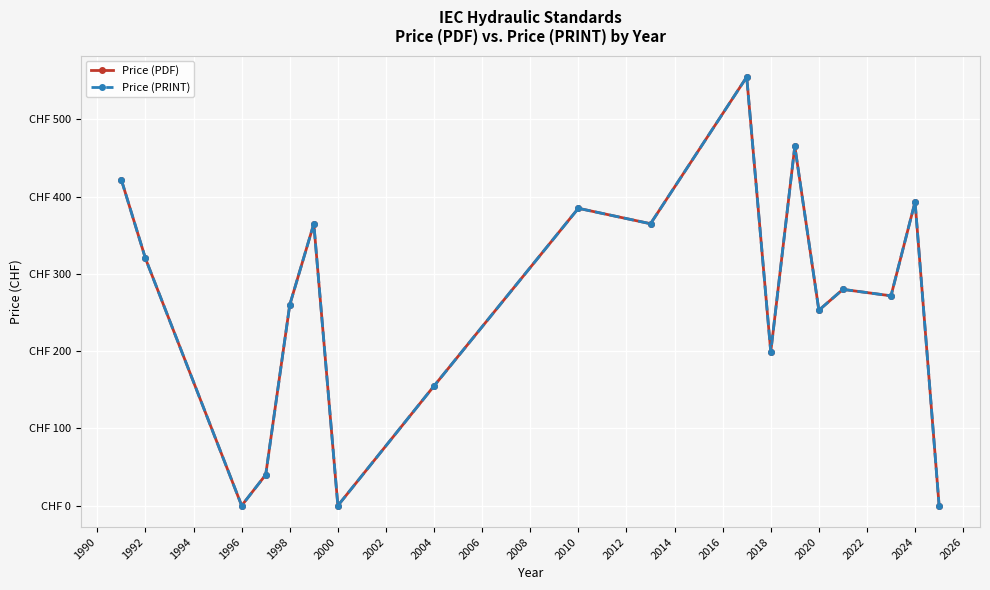

Is this an area chart (filled region under the line)?

No